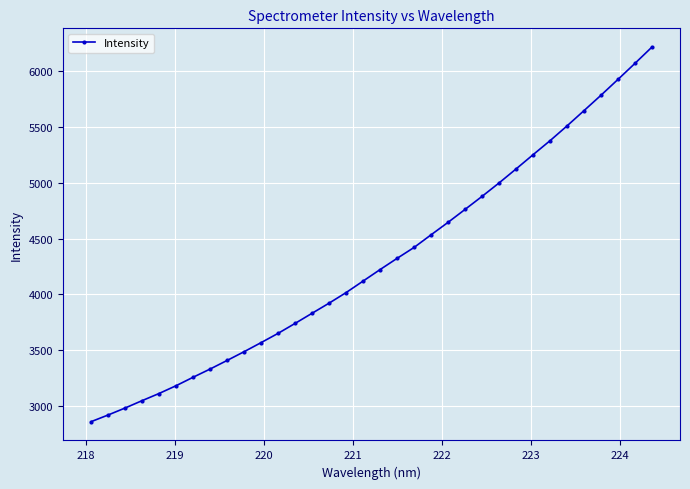

What is the value of the 8th point from the left?

3332.1